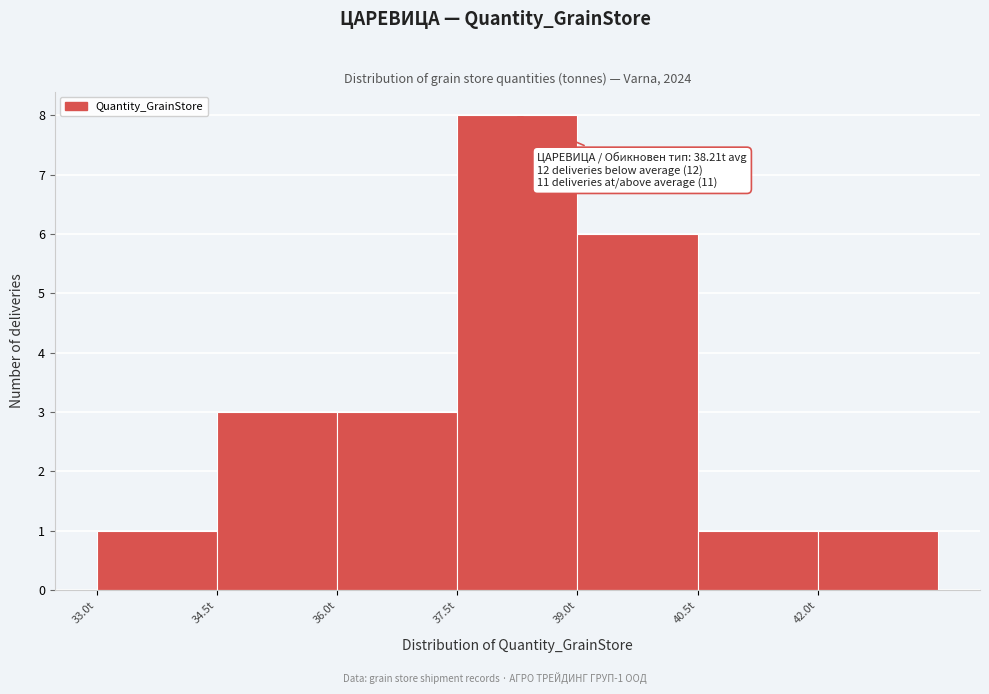

Over which range of the x-axis is the bar tallest?

37.5 to 39.0